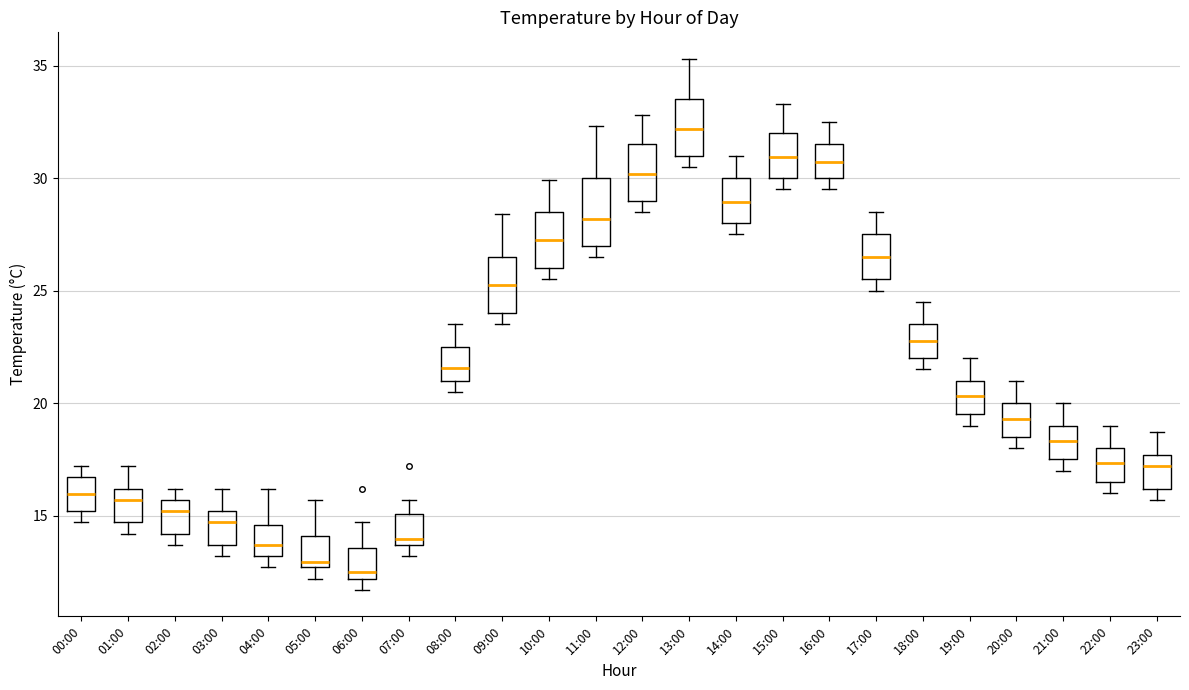

Reading left to right, read every box against the y-axis: the position of its median line, the range the box covers, and the ends of its whiskers. The values are not printed on the chart, so give them approximately, as read against the axis.

00:00: median 16.0, box 15.0 to 16.5, whiskers 14.5 to 17.0
01:00: median 15.5, box 14.5 to 16.0, whiskers 14.0 to 17.0
02:00: median 15.0, box 14.0 to 15.5, whiskers 13.5 to 16.0
03:00: median 14.5, box 13.5 to 15.0, whiskers 13.0 to 16.0
04:00: median 13.5, box 13.0 to 14.5, whiskers 12.5 to 16.0
05:00: median 13.0, box 12.5 to 14.0, whiskers 12.0 to 15.5
06:00: median 12.5, box 12.0 to 13.5, whiskers 11.5 to 14.5
07:00: median 14.0, box 13.5 to 15.0, whiskers 13.0 to 15.5
08:00: median 21.5, box 21.0 to 22.5, whiskers 20.5 to 23.5
09:00: median 25.5, box 24.0 to 26.5, whiskers 23.5 to 28.5
10:00: median 27.5, box 26.0 to 28.5, whiskers 25.5 to 30.0
11:00: median 28.0, box 27.0 to 30.0, whiskers 26.5 to 32.5
12:00: median 30.0, box 29.0 to 31.5, whiskers 28.5 to 33.0
13:00: median 32.0, box 31.0 to 33.5, whiskers 30.5 to 35.5
14:00: median 29.0, box 28.0 to 30.0, whiskers 27.5 to 31.0
15:00: median 31.0, box 30.0 to 32.0, whiskers 29.5 to 33.5
16:00: median 30.5, box 30.0 to 31.5, whiskers 29.5 to 32.5
17:00: median 26.5, box 25.5 to 27.5, whiskers 25.0 to 28.5
18:00: median 23.0, box 22.0 to 23.5, whiskers 21.5 to 24.5
19:00: median 20.5, box 19.5 to 21.0, whiskers 19.0 to 22.0
20:00: median 19.5, box 18.5 to 20.0, whiskers 18.0 to 21.0
21:00: median 18.5, box 17.5 to 19.0, whiskers 17.0 to 20.0
22:00: median 17.5, box 16.5 to 18.0, whiskers 16.0 to 19.0
23:00: median 17.0, box 16.0 to 17.5, whiskers 15.5 to 18.5